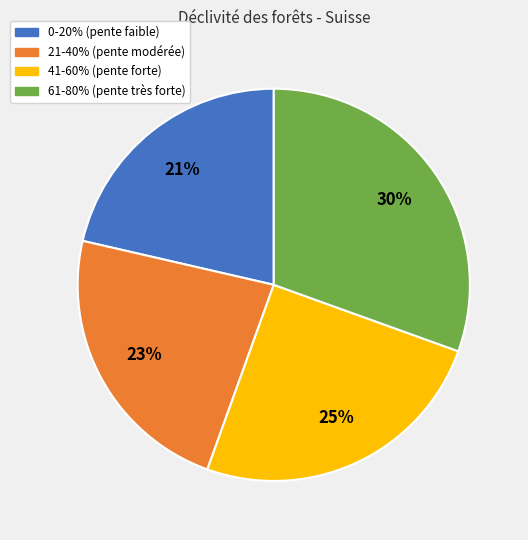

Does any single category account for the majority?

No